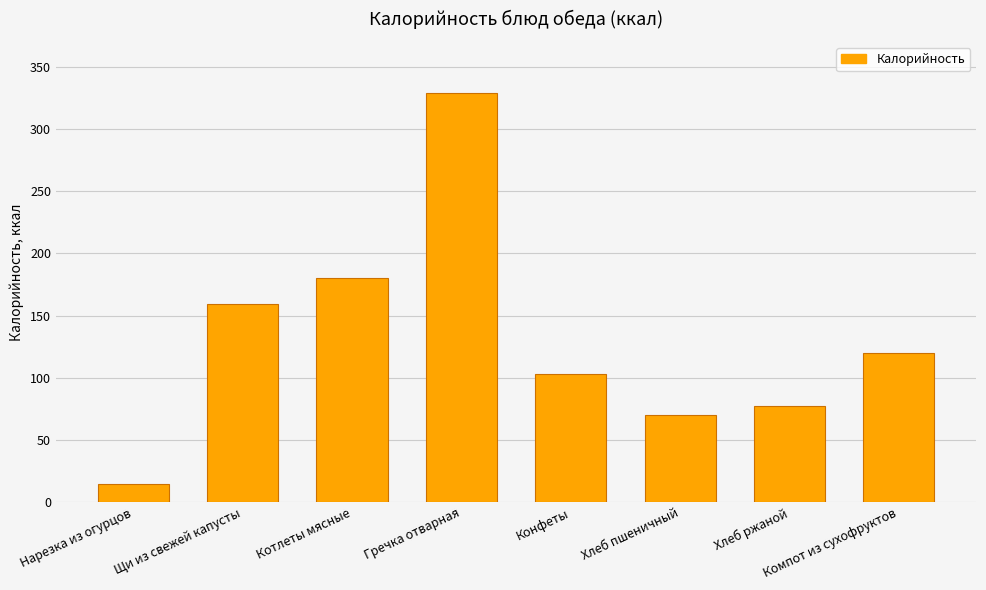

Which category has the lowest value across all series?

Нарезка из огурцов